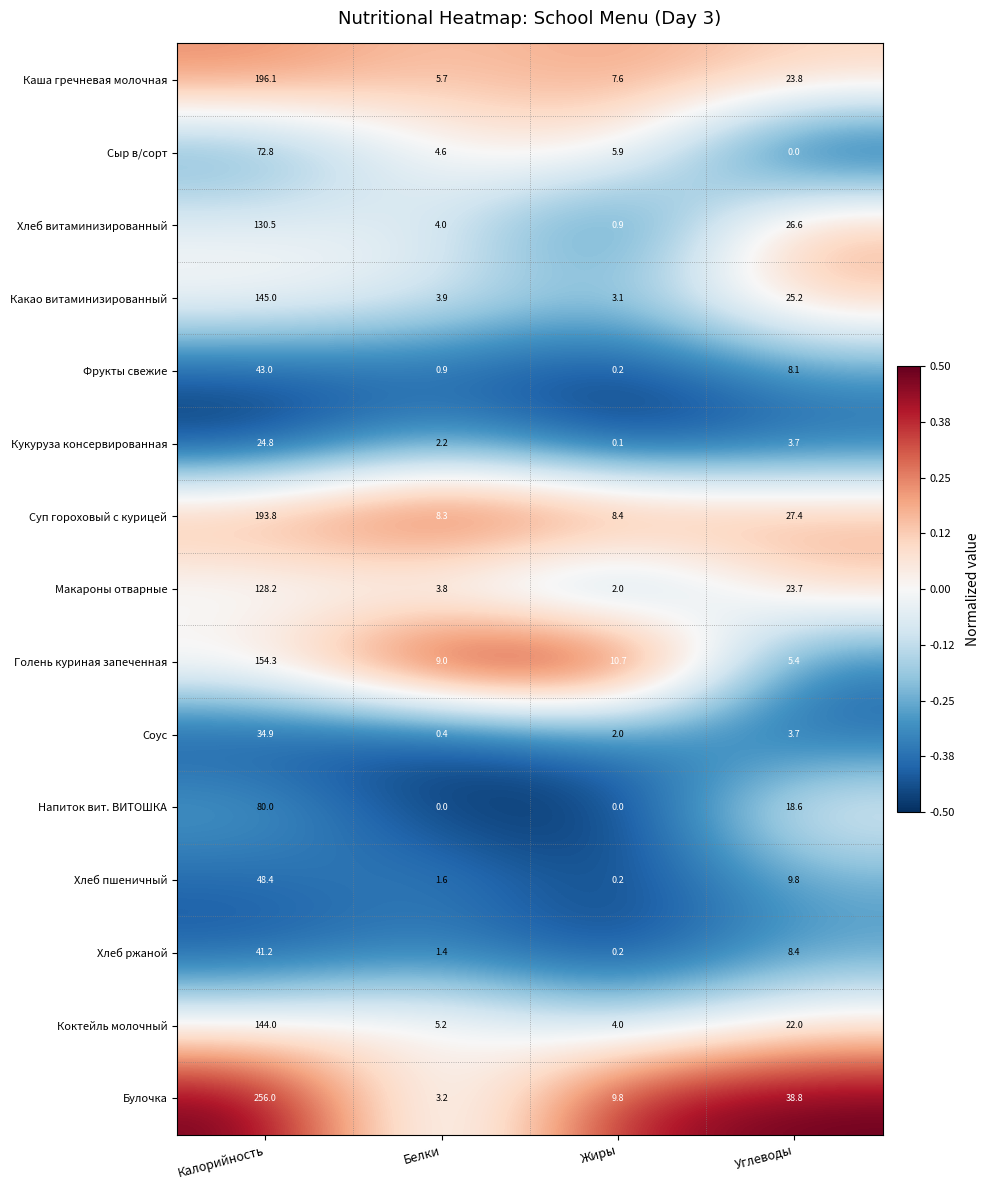

Which series has the largest range (max minus min)?

Булочка